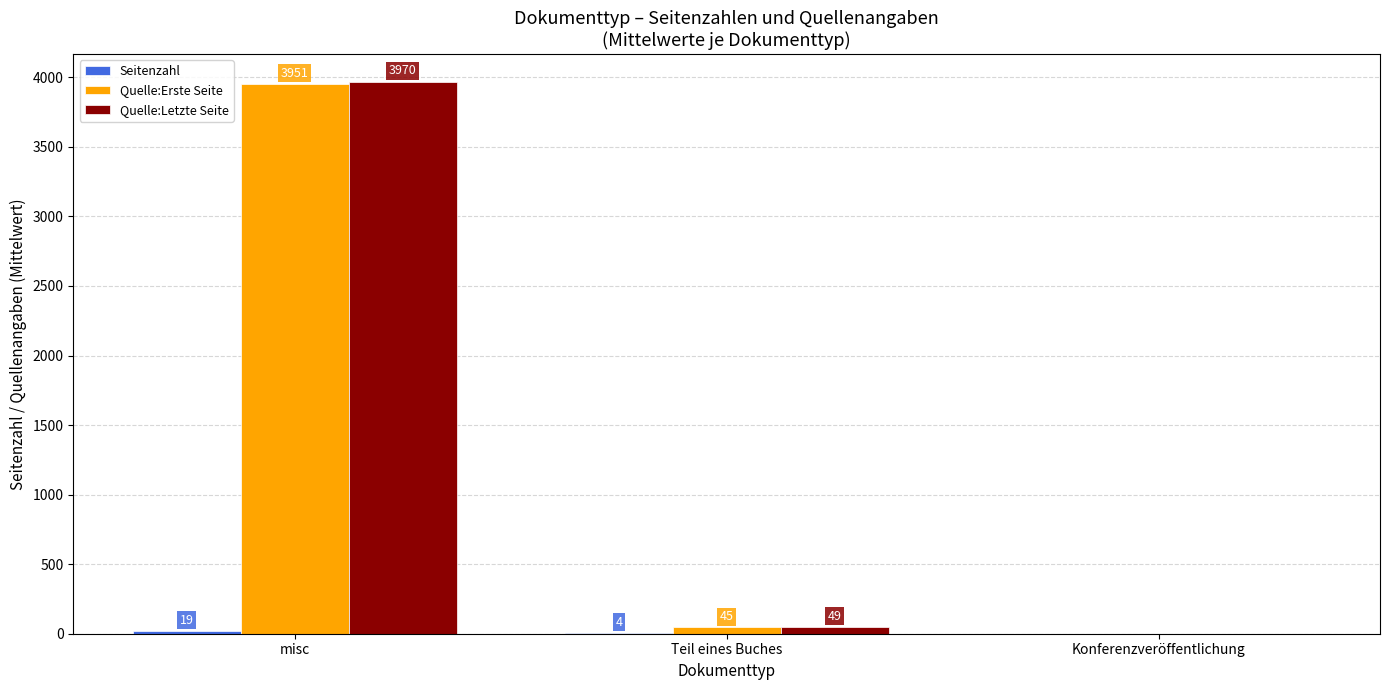

The value of Quelle:Letzte Seite at Konferenzveröffentlichung is 0.0. True or false?

True